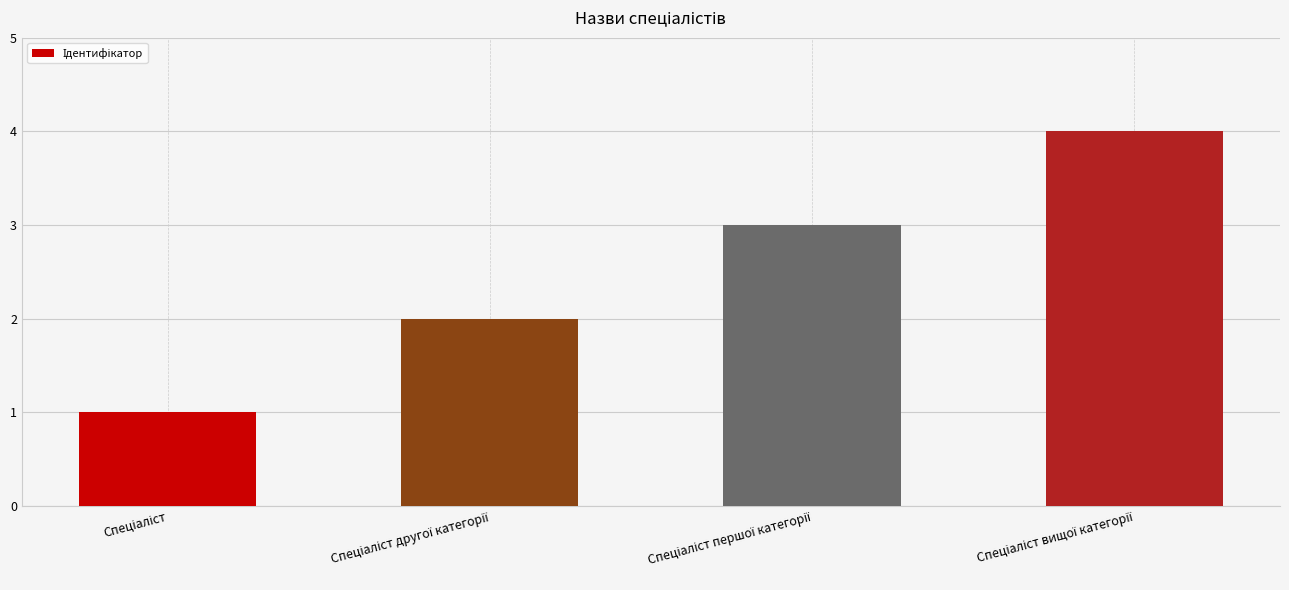

What is the maximum value shown in the chart?

4